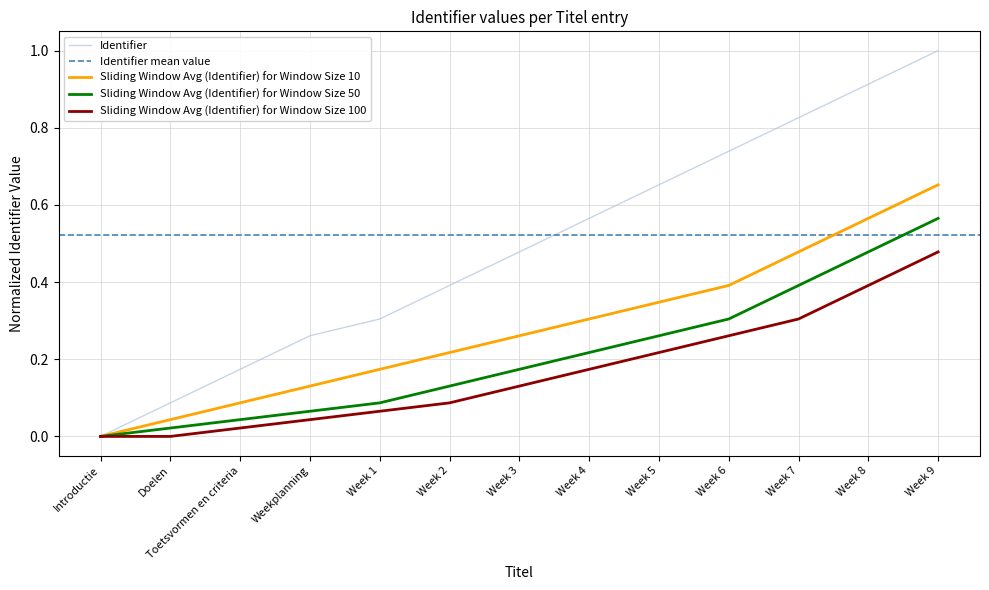

Count the number of values greater than 0.

12